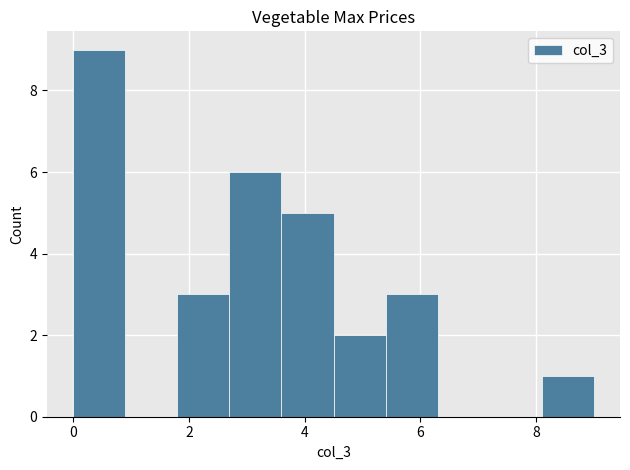

Reading left to right, list every bar in this chart as the range it spans on the x-axis followed by its height. Neither the bar edges nor the heights are printed on the chart, so give them approximately, as read against the axes.

0.0 to 0.9: 9
0.9 to 1.8: 0
1.8 to 2.7: 3
2.7 to 3.6: 6
3.6 to 4.5: 5
4.5 to 5.4: 2
5.4 to 6.3: 3
6.3 to 7.2: 0
7.2 to 8.1: 0
8.1 to 9.0: 1